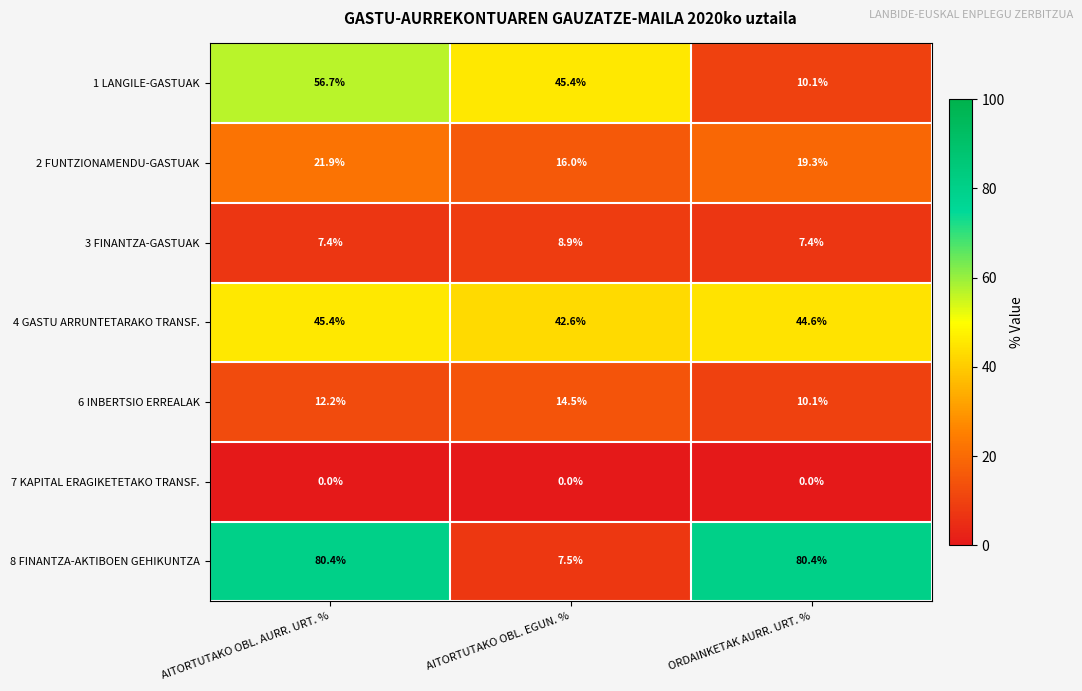

How many data points does each series have?

3